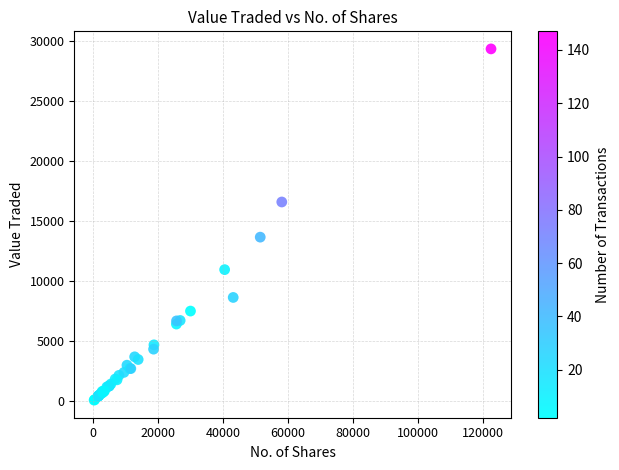

What Y value in the scatter plot is closest to 14706?

13655